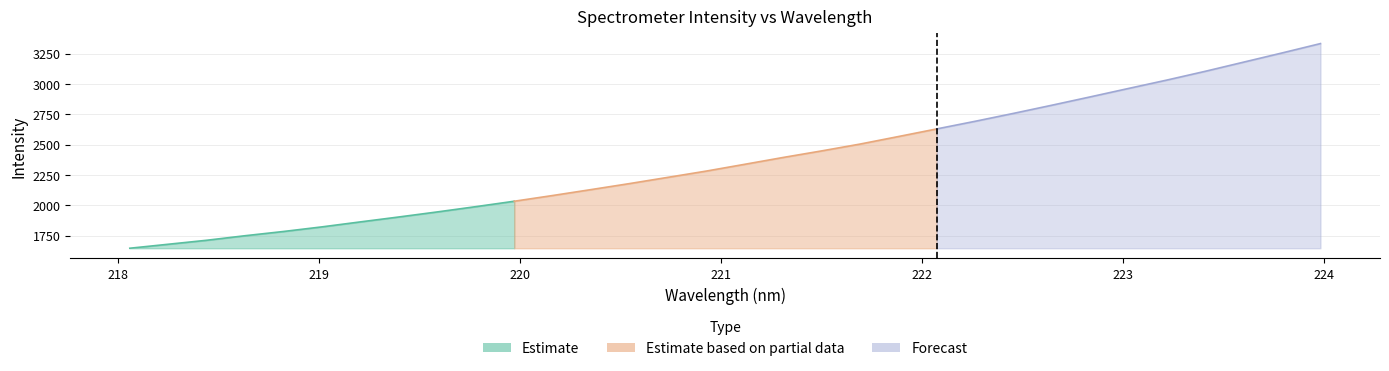

At which category does the chart reach its peak across all series?

223.9802